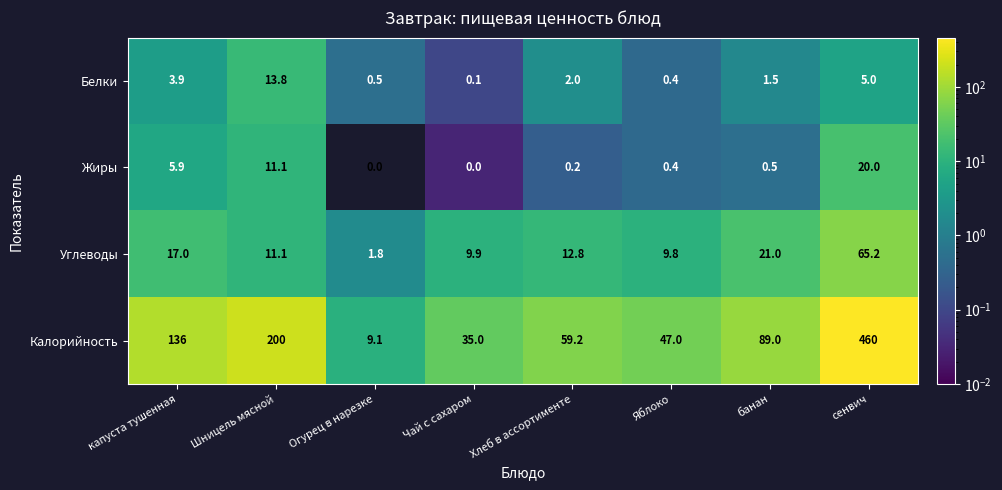

The Белки series shows 1.5 at банан. True or false?

True